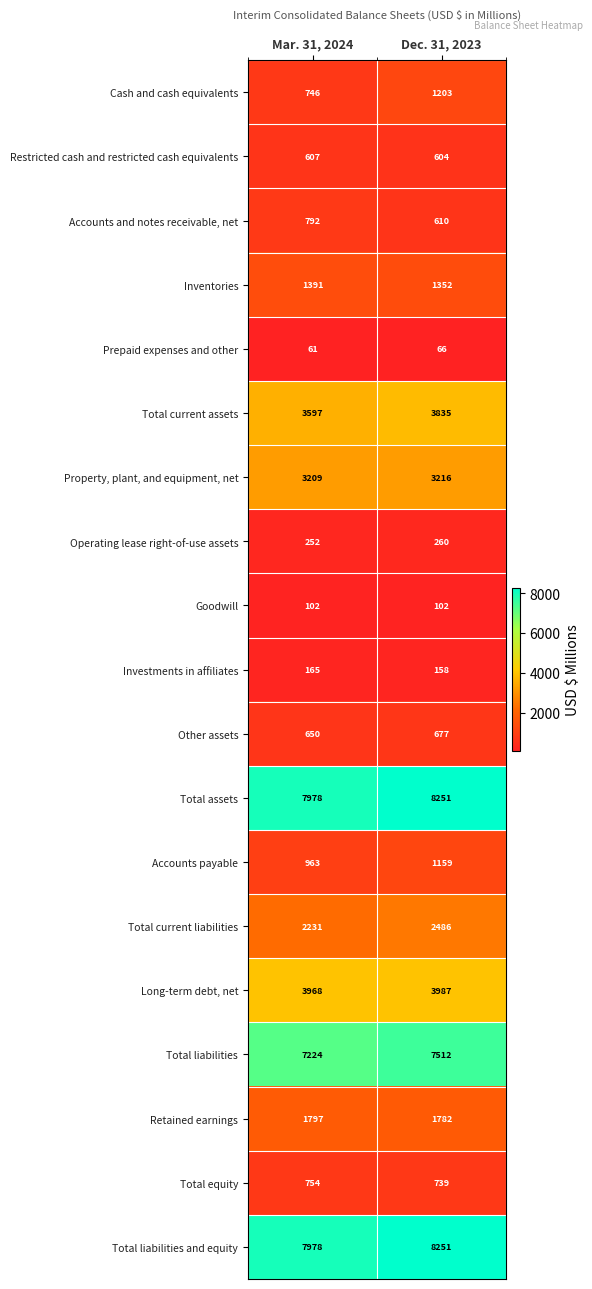

What is the minimum value for Inventories?

1352